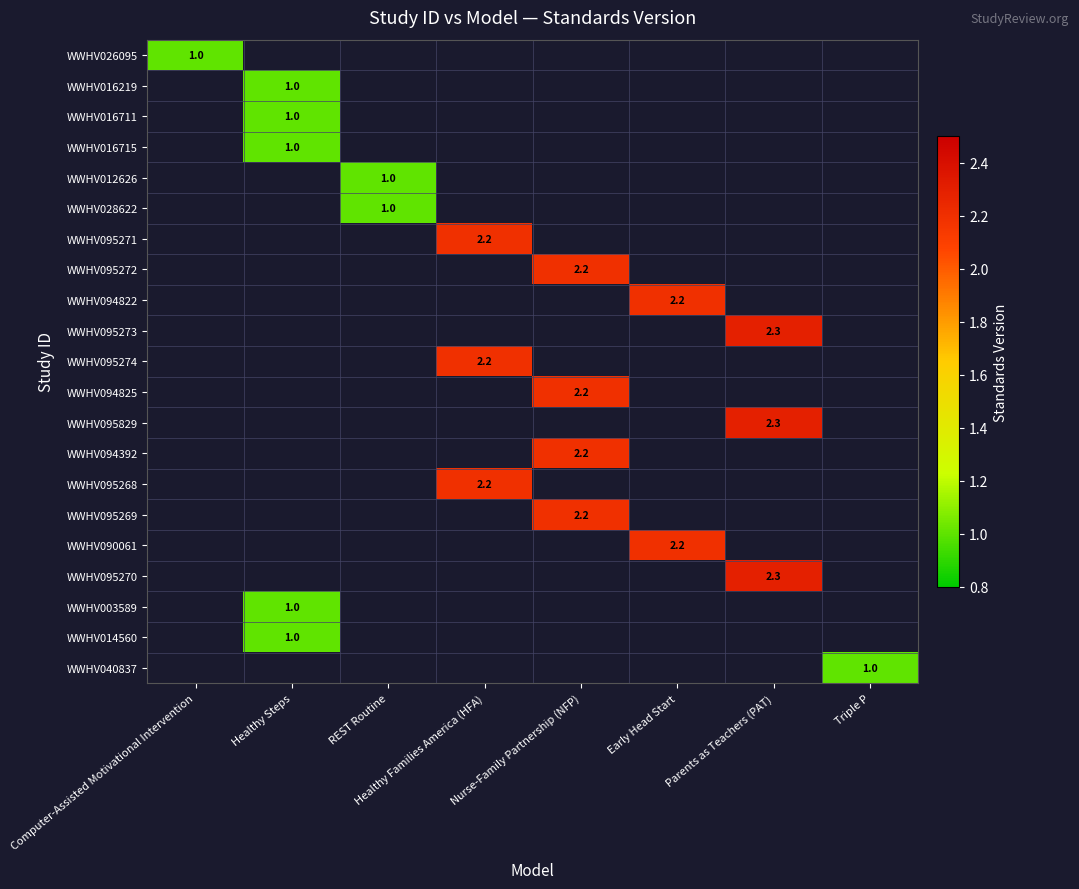

The value of WWHV090061 at Early Head Start is 2.2. True or false?

True